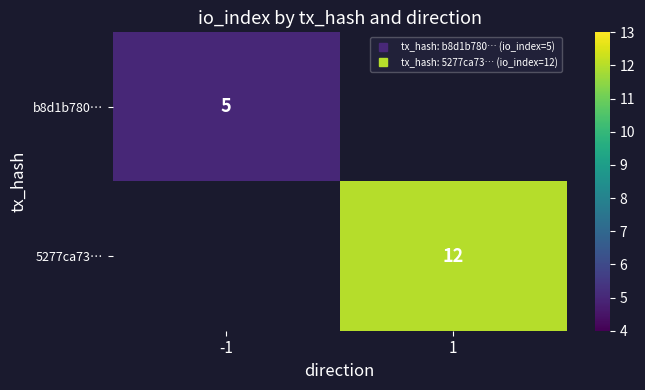

Is it true that 5277ca73… equals 0 at -1?

True